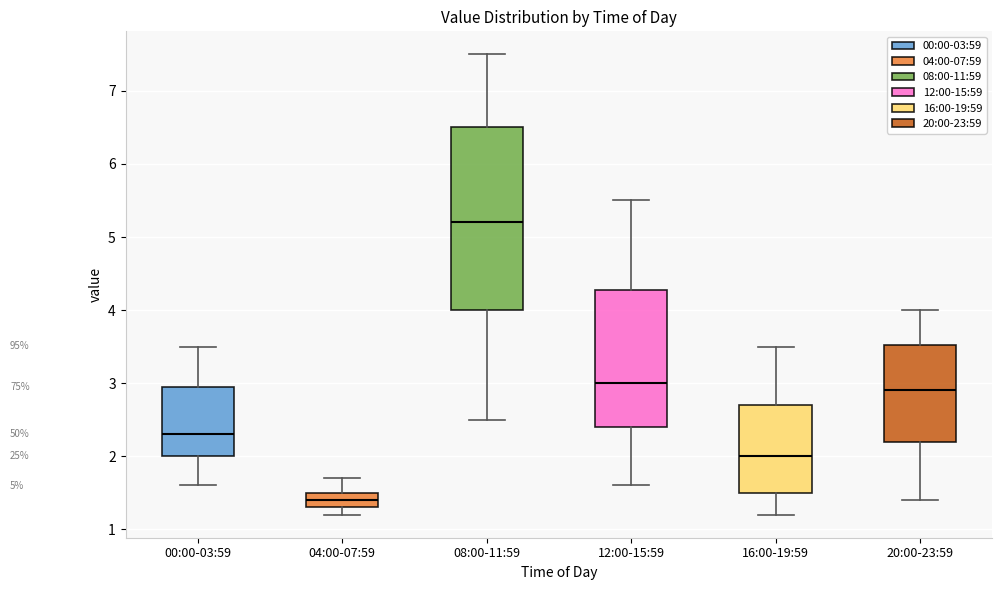

Reading left to right, transcribe this box plot: for each box, give where its median line is, the range the box spans, and where its two whiskers end, as read against the y-axis. The values are not printed on the chart, so give them approximately, as read against the axis.

00:00-03:59: median 2.3, box 2.0 to 3.0, whiskers 1.6 to 3.5
04:00-07:59: median 1.4, box 1.3 to 1.5, whiskers 1.2 to 1.7
08:00-11:59: median 5.2, box 4.0 to 6.5, whiskers 2.5 to 7.5
12:00-15:59: median 3.0, box 2.4 to 4.3, whiskers 1.6 to 5.5
16:00-19:59: median 2.0, box 1.5 to 2.7, whiskers 1.2 to 3.5
20:00-23:59: median 2.9, box 2.2 to 3.5, whiskers 1.4 to 4.0